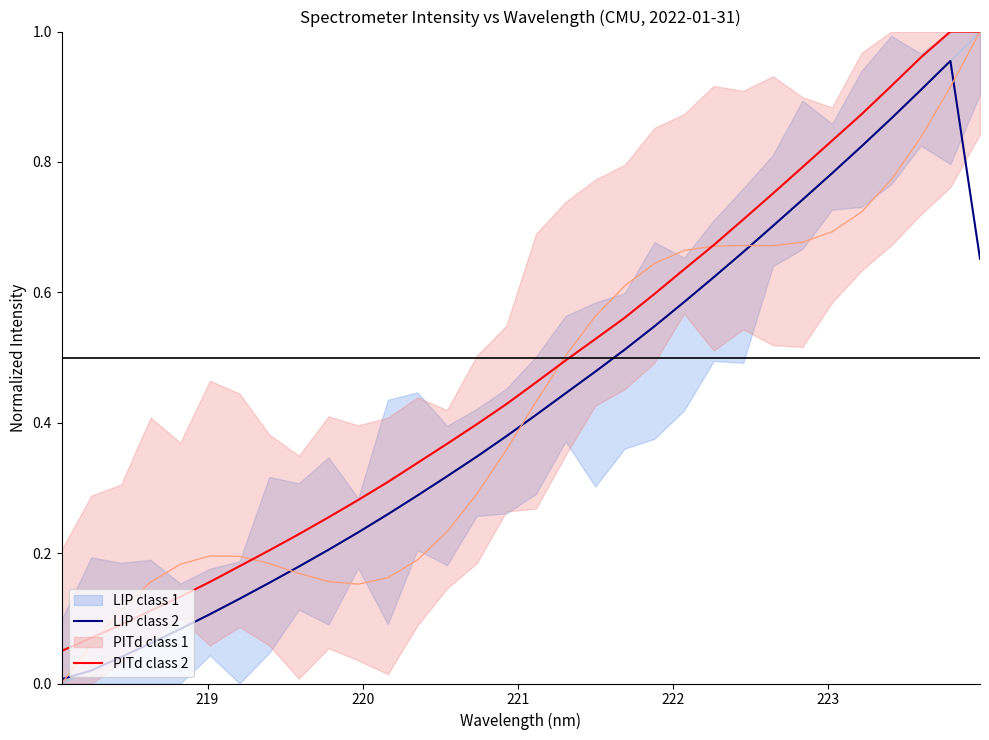

True or false: LIP class 2 and PITd class 2 intersect in this chart.

False